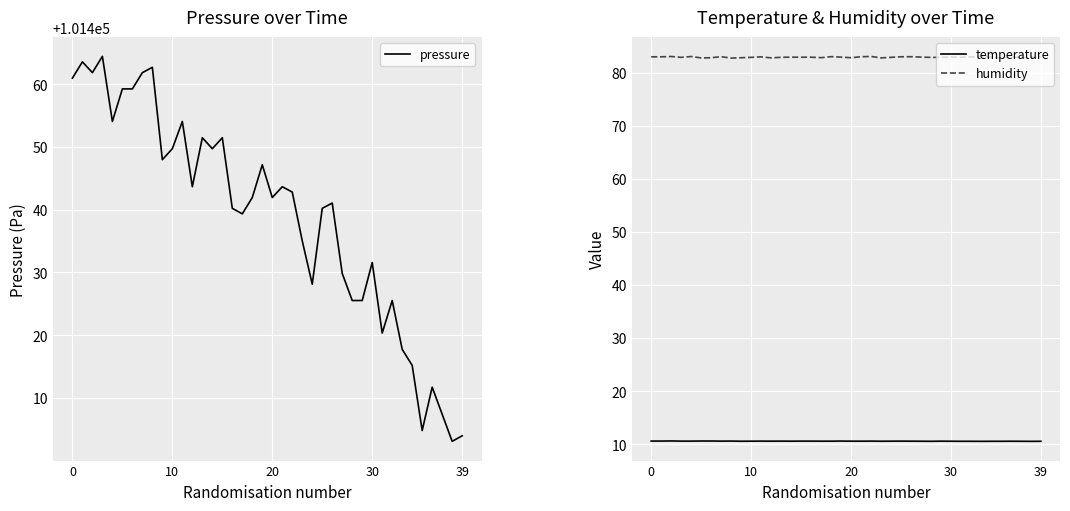

Between 8 and 16, which series saw the biggest shift?

pressure